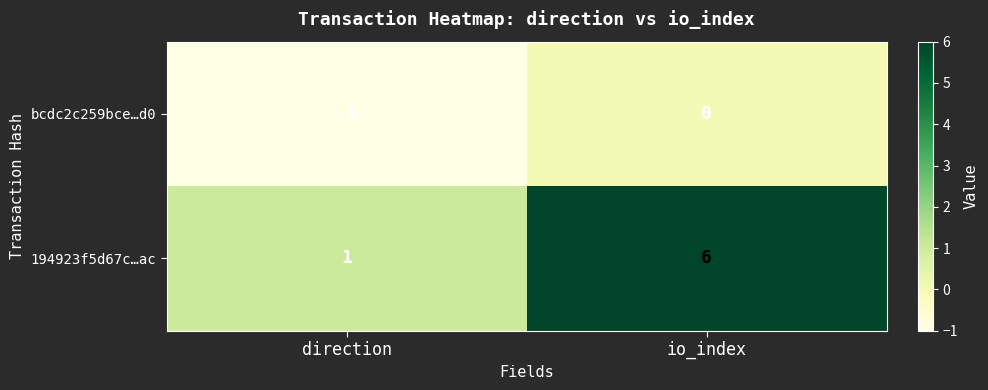

Between direction and io_index, which series saw the biggest shift?

194923f5d67c…ac